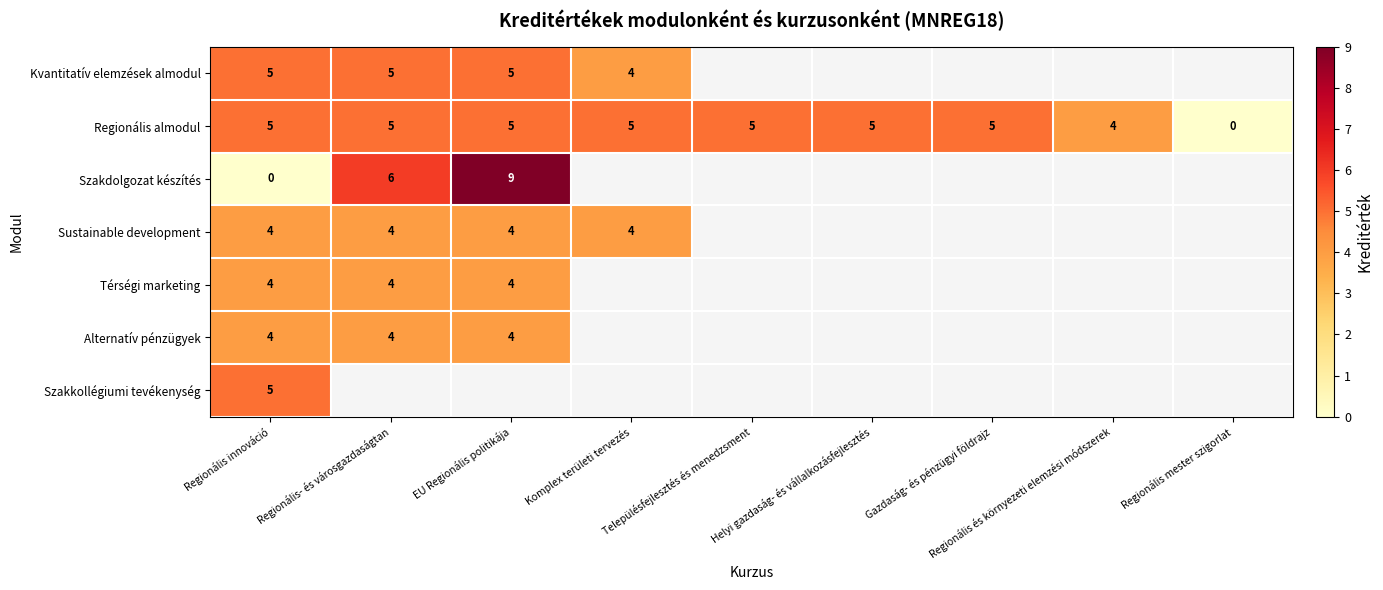

The Regionális almodul series shows 0 at Regionális mester szigorlat. True or false?

True